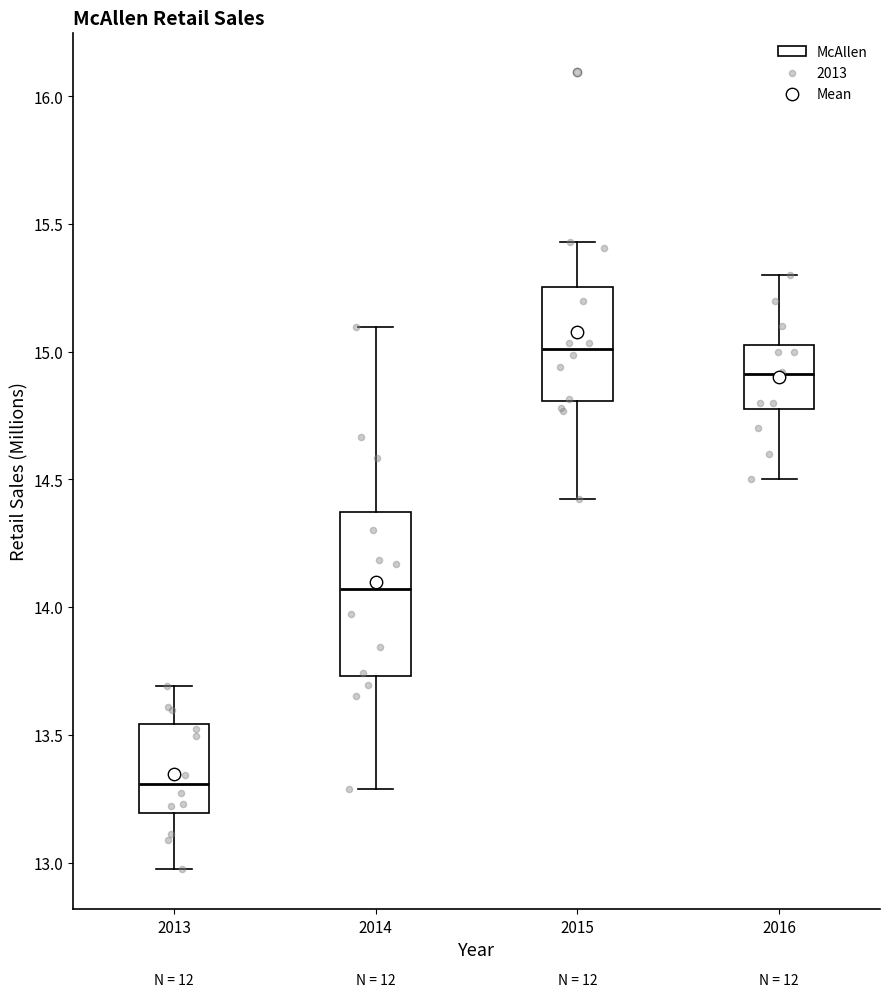

Which box's median line is the lowest?

2013